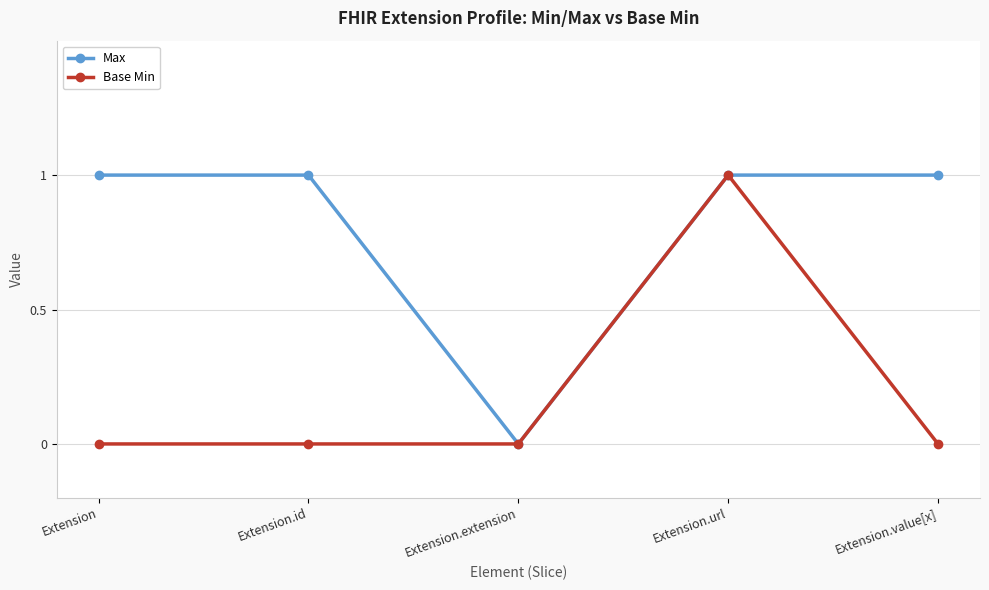

The Base Min series shows 0 at Extension.value[x]. True or false?

True